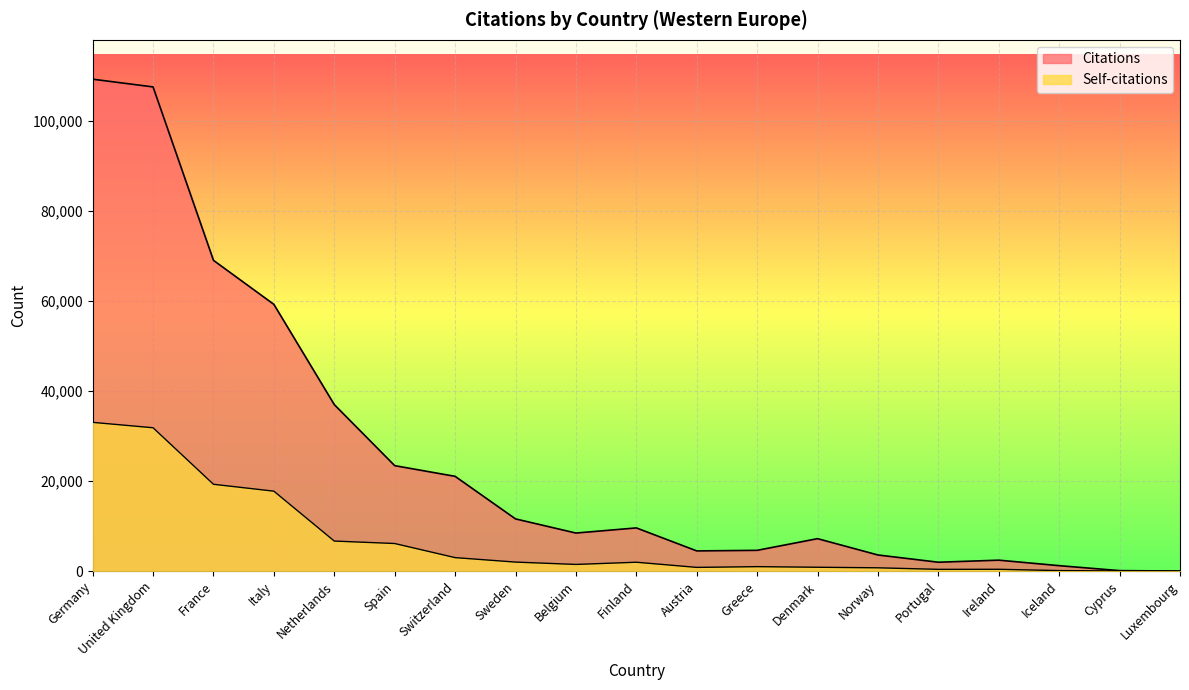

How many interior local valleys does the Self-citations series have?

3